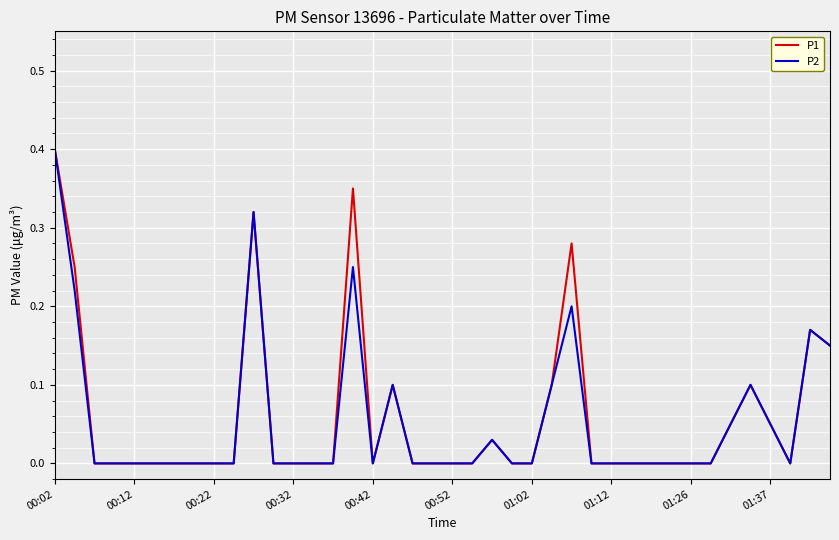

What is the maximum value for P1?

0.4